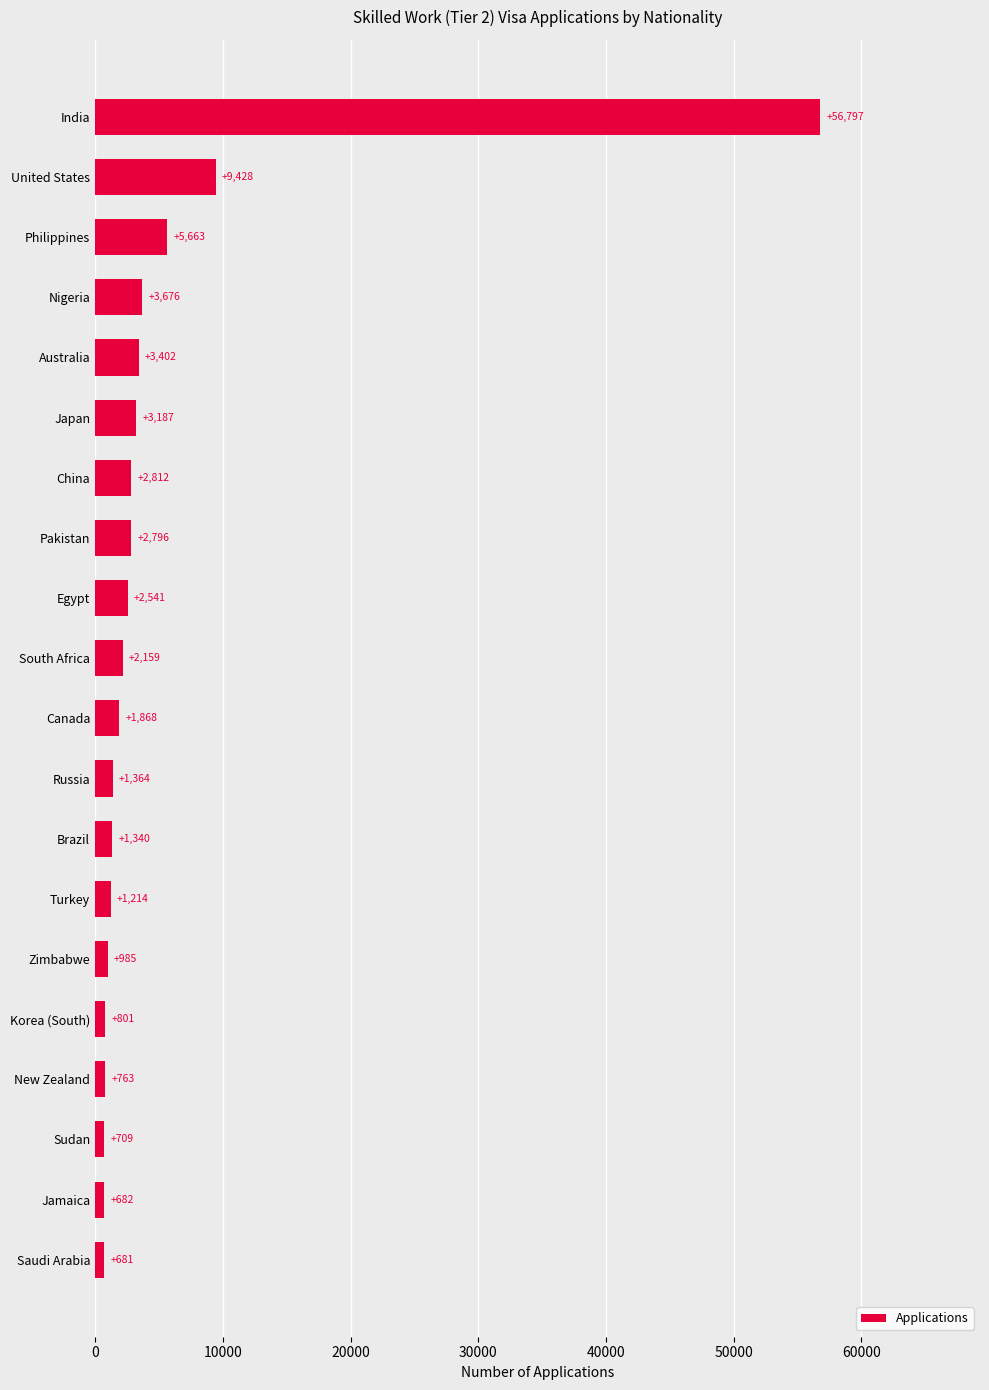

Approximately how many times larger is the value at India compared to Egypt?

22.4